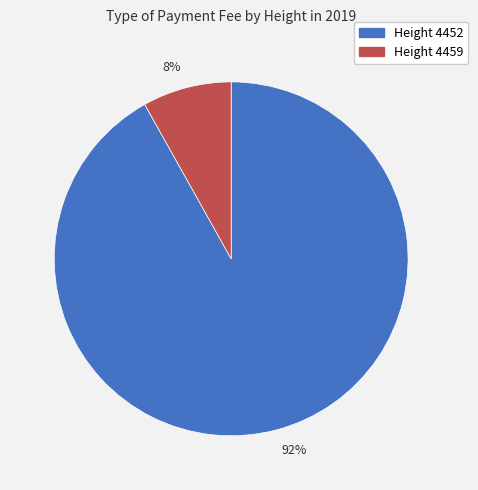

Which has a higher value, Height 4452 or Height 4459?

Height 4452